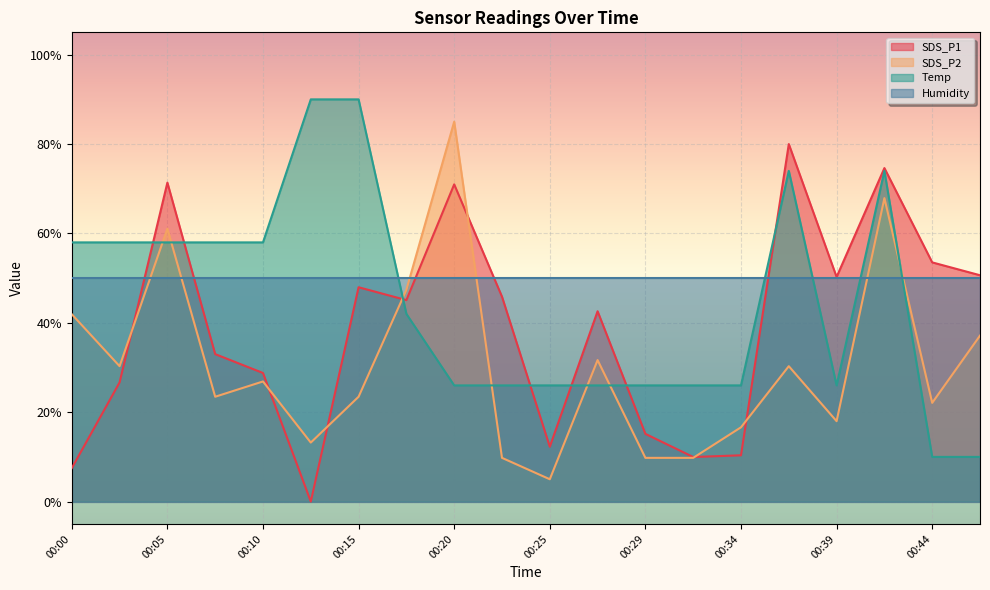

What are all the series names shown in the legend?

SDS_P1, SDS_P2, Temp, Humidity